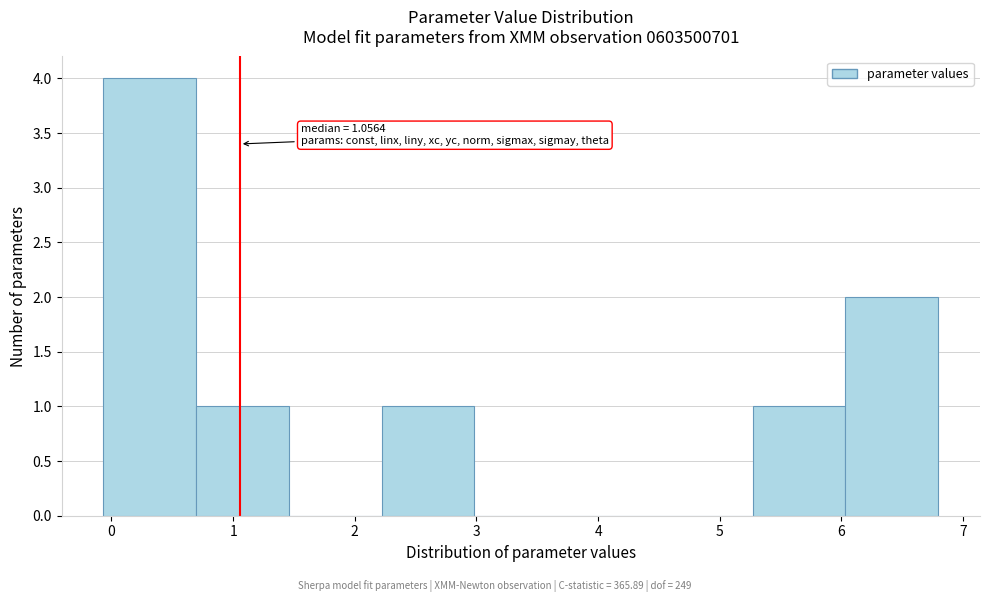

Over which range of the x-axis is the bar tallest?

-0.1 to 0.7